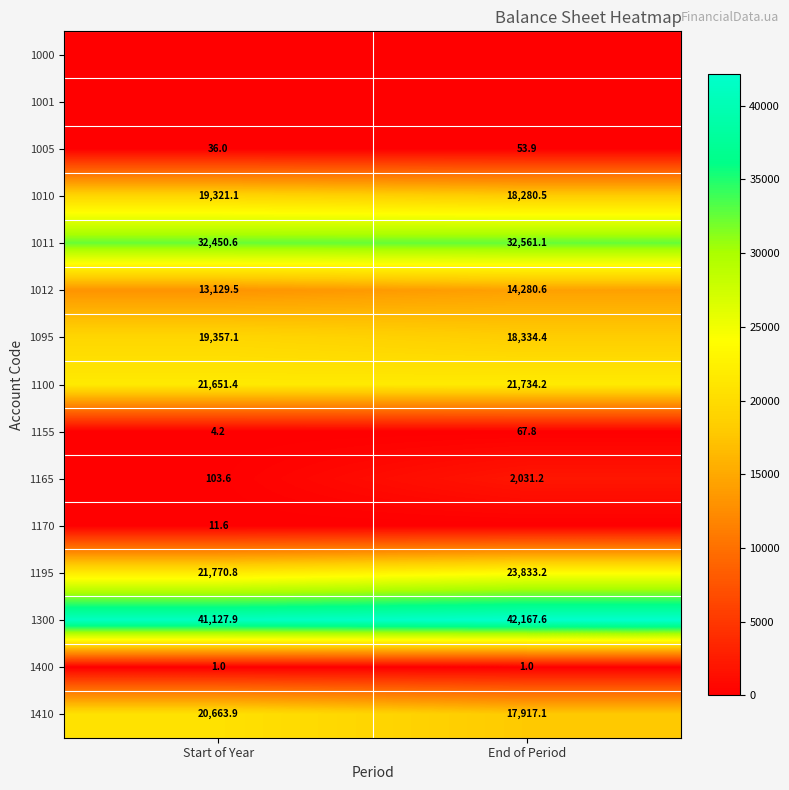

What is the minimum value for 1012?

13129.5